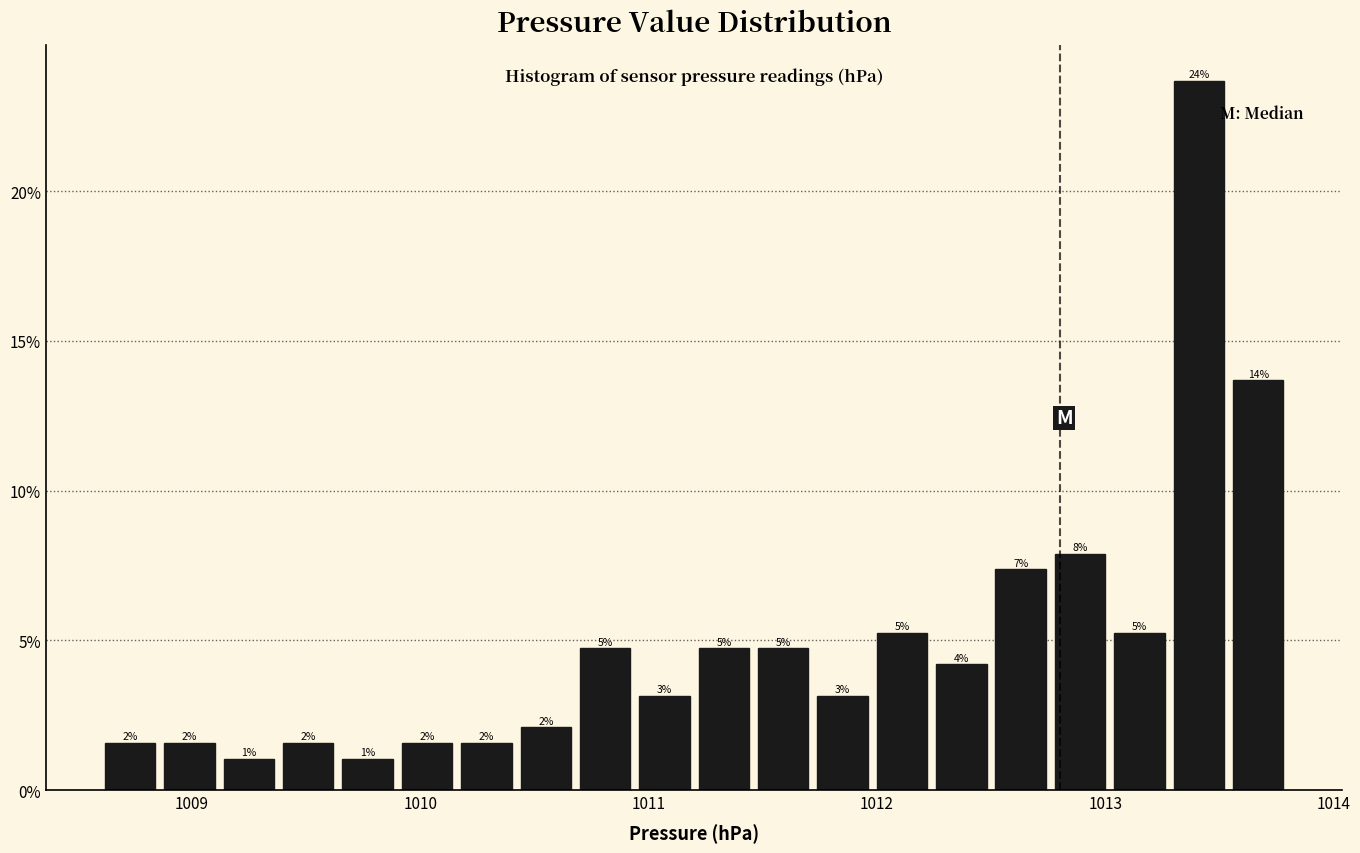

Around what value on the x-axis is the tallest bar? Give the approximate position of its centre, as read against the axis.

1013.4